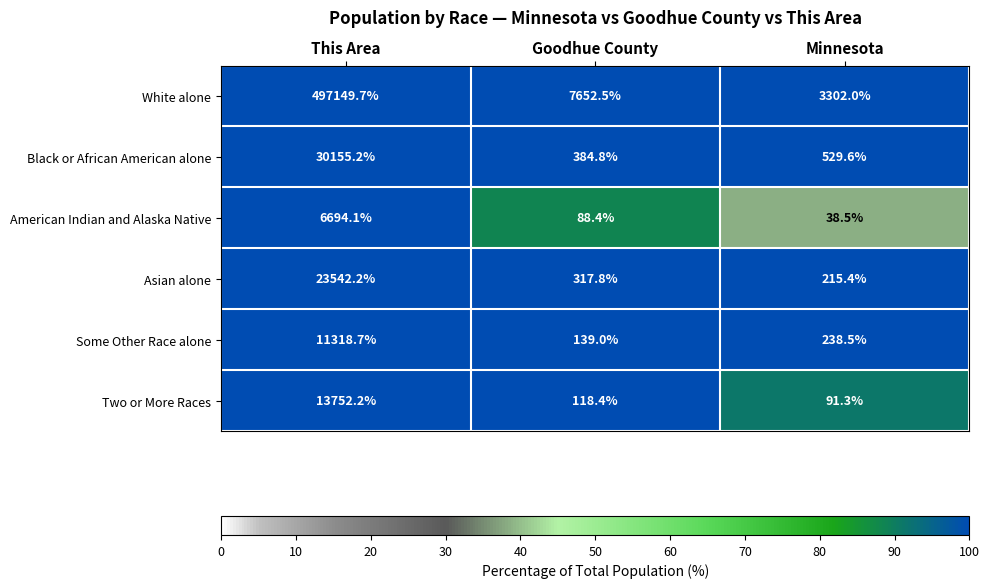

Reading left to right, list all the values displayed in this chart.

White alone: 497149.7	7652.5	3302.0
Black or African American alone: 30155.2	384.8	529.6
American Indian and Alaska Native: 6694.1	88.4	38.5
Asian alone: 23542.2	317.8	215.4
Some Other Race alone: 11318.7	139.0	238.5
Two or More Races: 13752.2	118.4	91.3